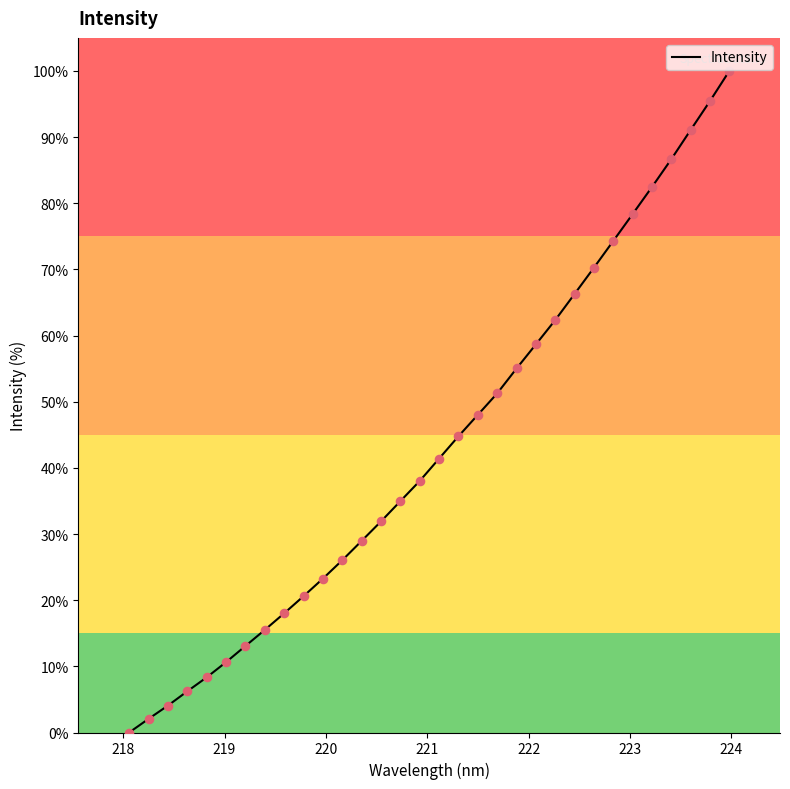

What is the difference between the maximum and minimum values?

100.0